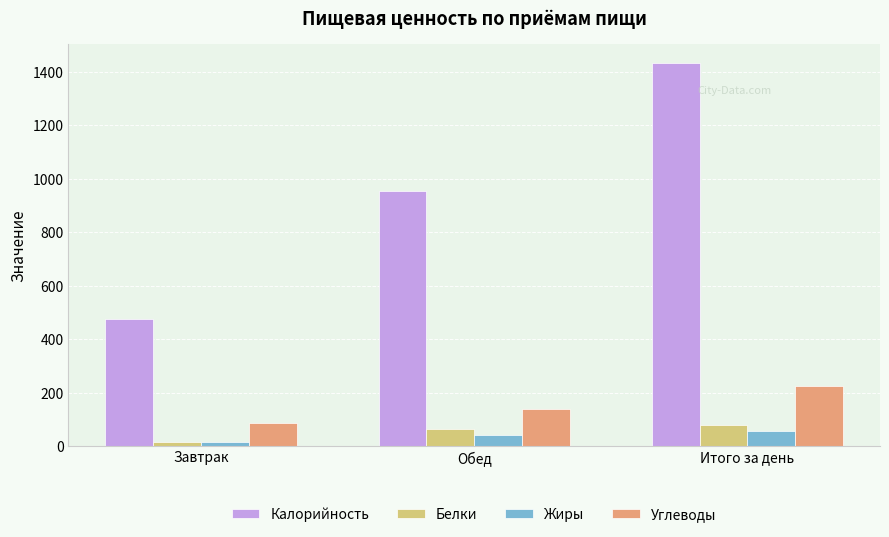

What is the label of the 2nd bar from the left?

Обед